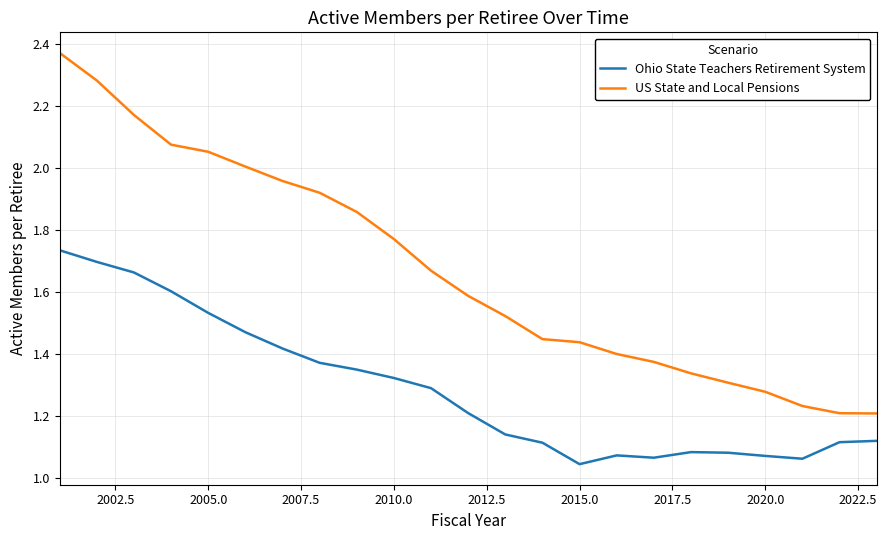

How many lines are shown in the chart?

2